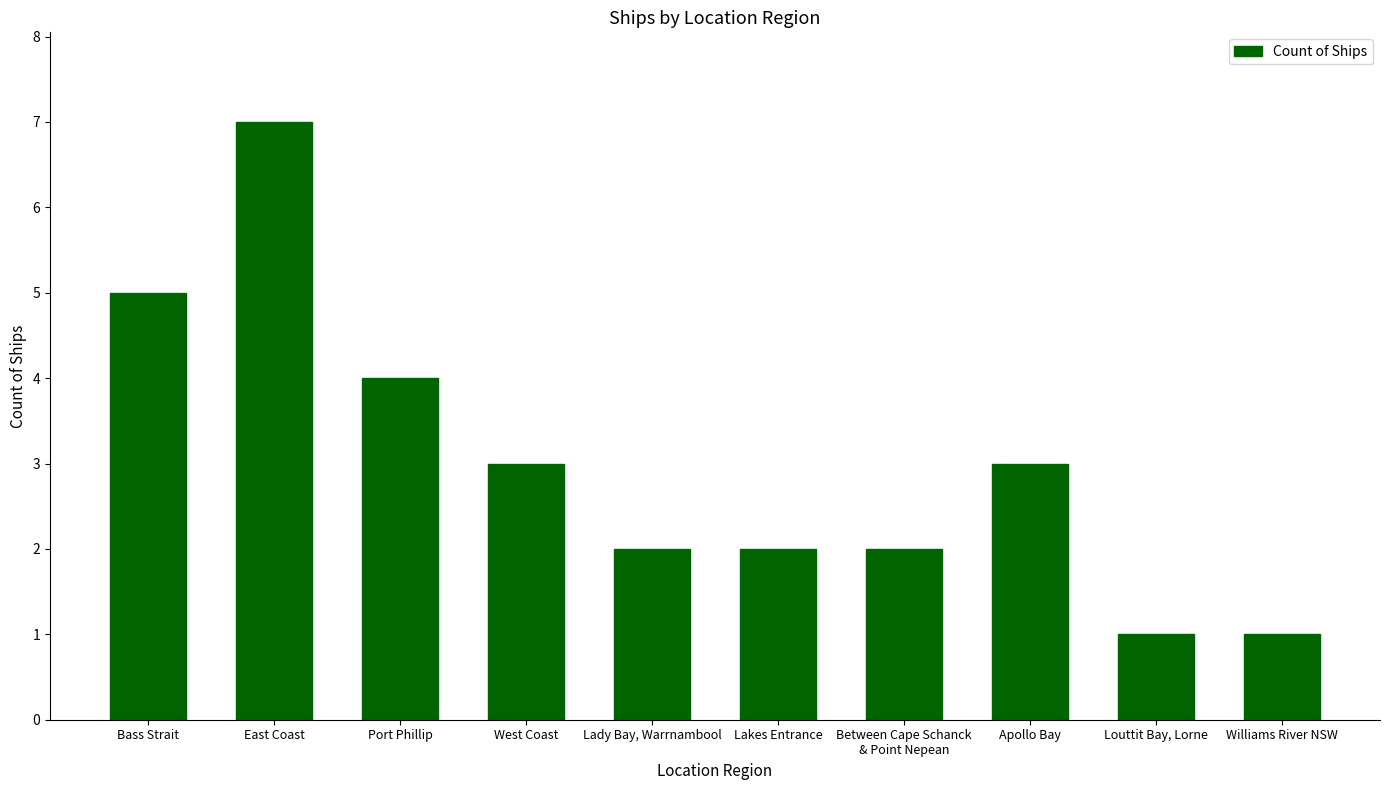

What is the label of the 9th bar from the right?

East Coast